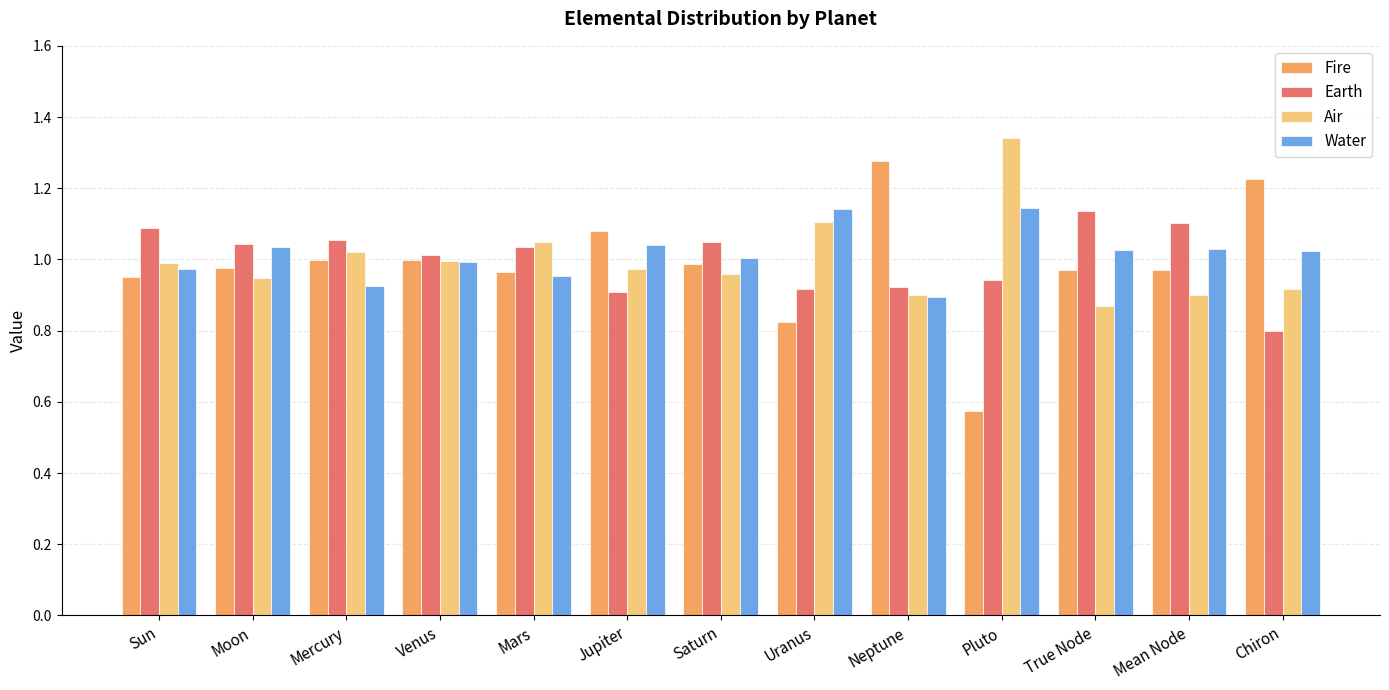

What is the sum of all Fire values?

12.8